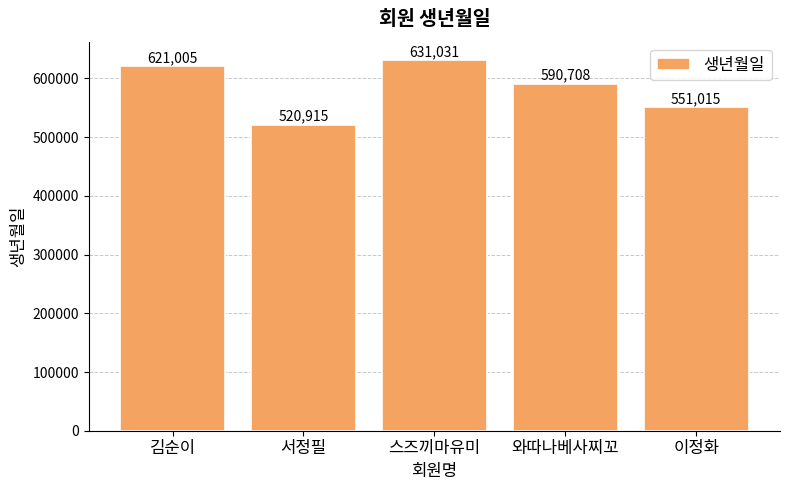

True or false: the data shows 126705 at 스즈끼마유미.

False